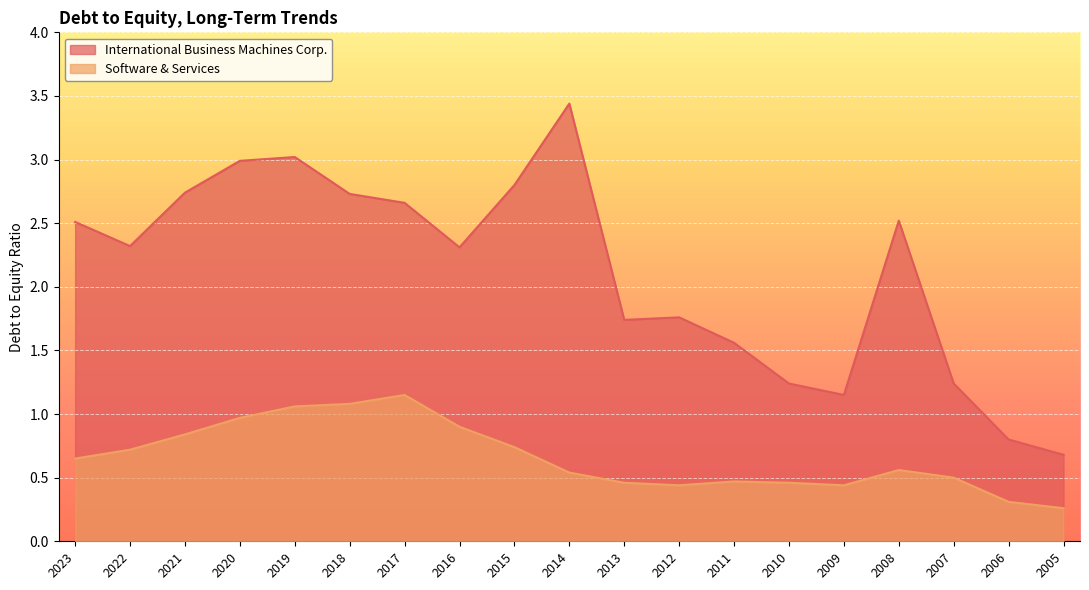

True or false: International Business Machines Corp. and Software & Services intersect in this chart.

False